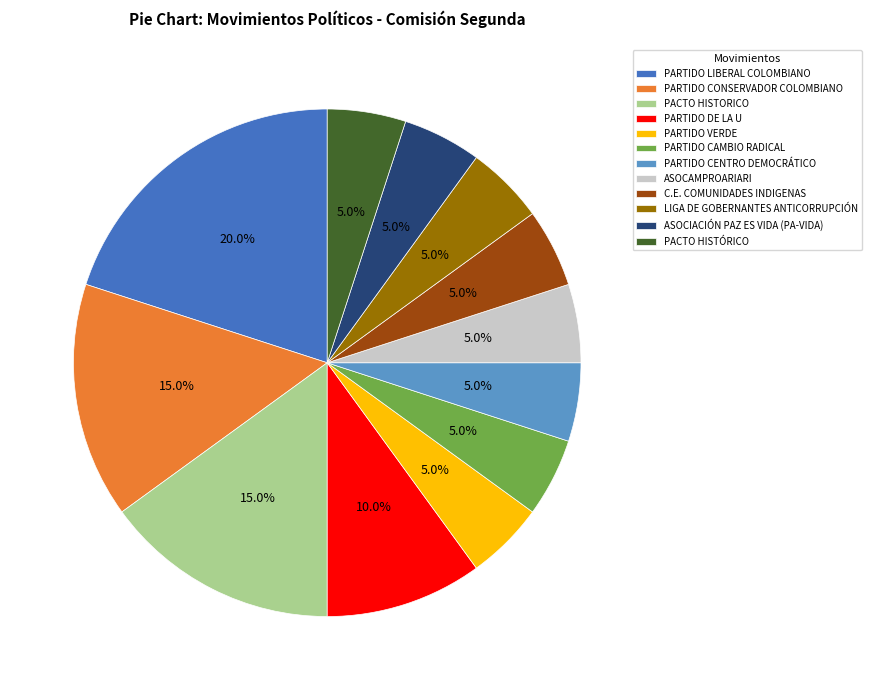

To the nearest percent, what portion does PARTIDO DE LA U represent?

10%